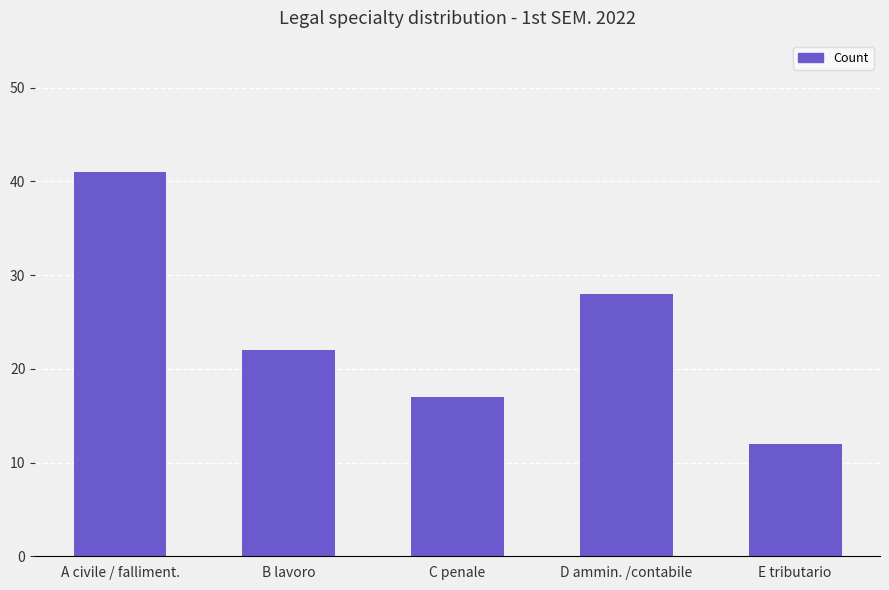

How many bars are there in total?

5